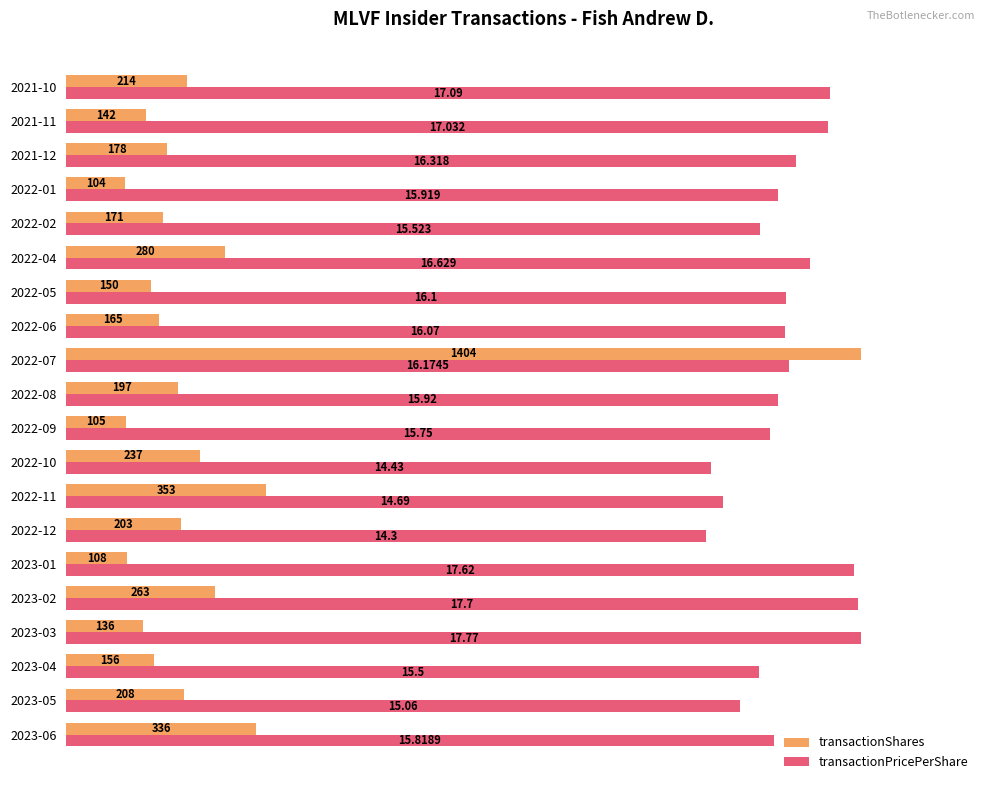

What are all the series names shown in the legend?

transactionShares, transactionPricePerShare